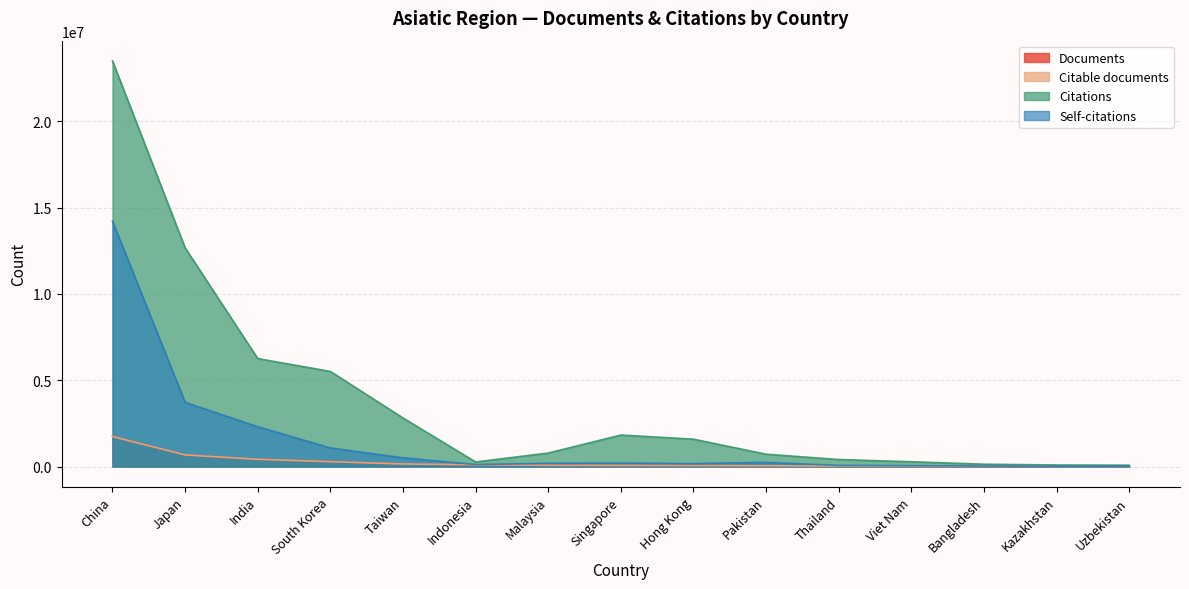

At which label is Citations closest to 11786546?

Japan